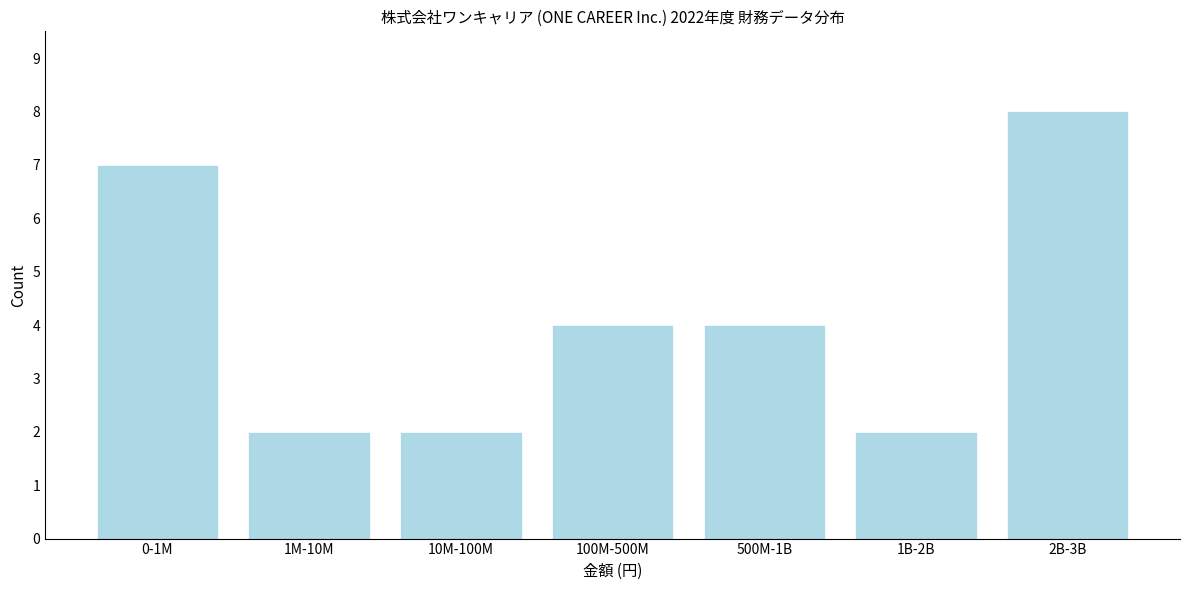

Reading left to right, transcribe all the data shown in this chart.

0-1M=7	1M-10M=2	10M-100M=2	100M-500M=4	500M-1B=4	1B-2B=2	2B-3B=8